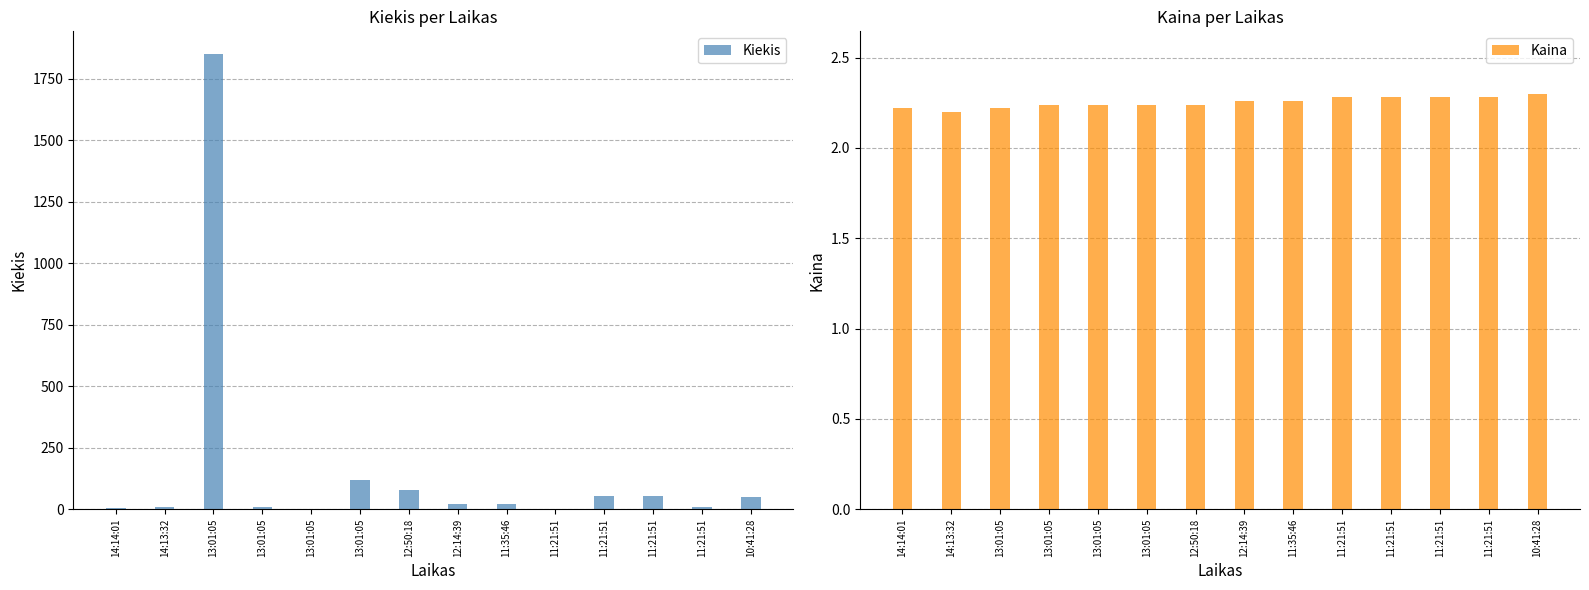

What is the difference between the second highest and minimum values in the Kiekis series?

119.0